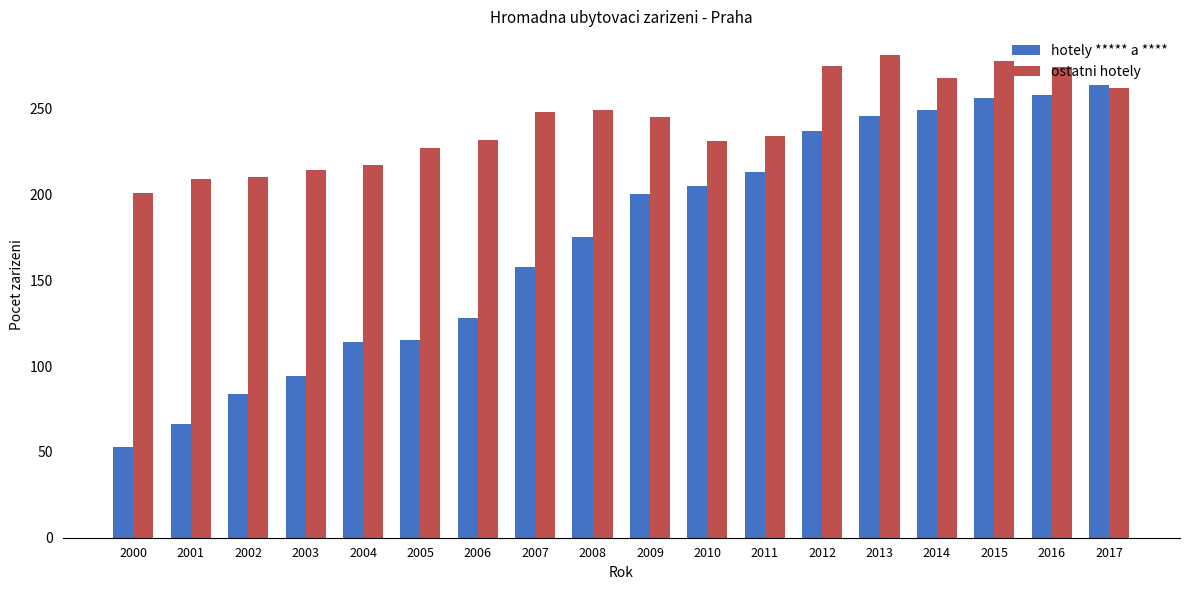

How many distinct data groups are displayed?

2